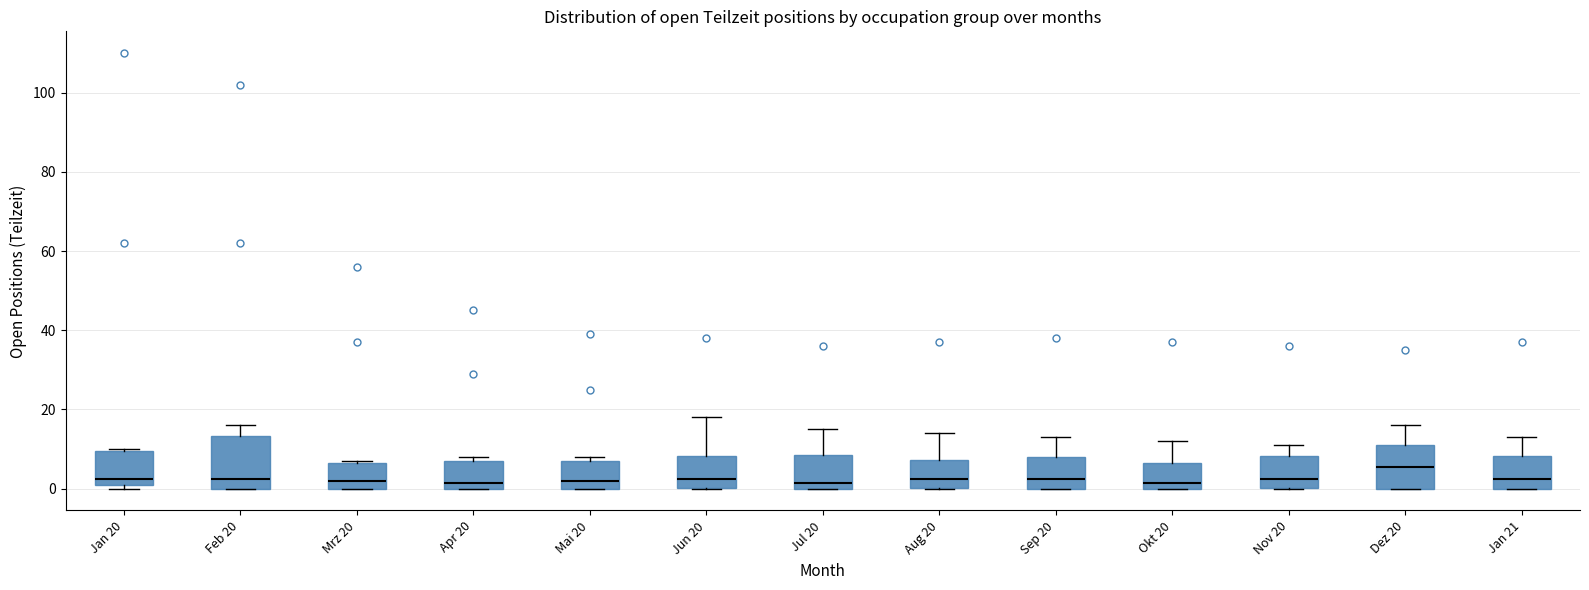

Where is the upper edge of the box for Mai 20 on the y-axis? The values are not printed on the chart, so give them approximately, as read against the axis.

8